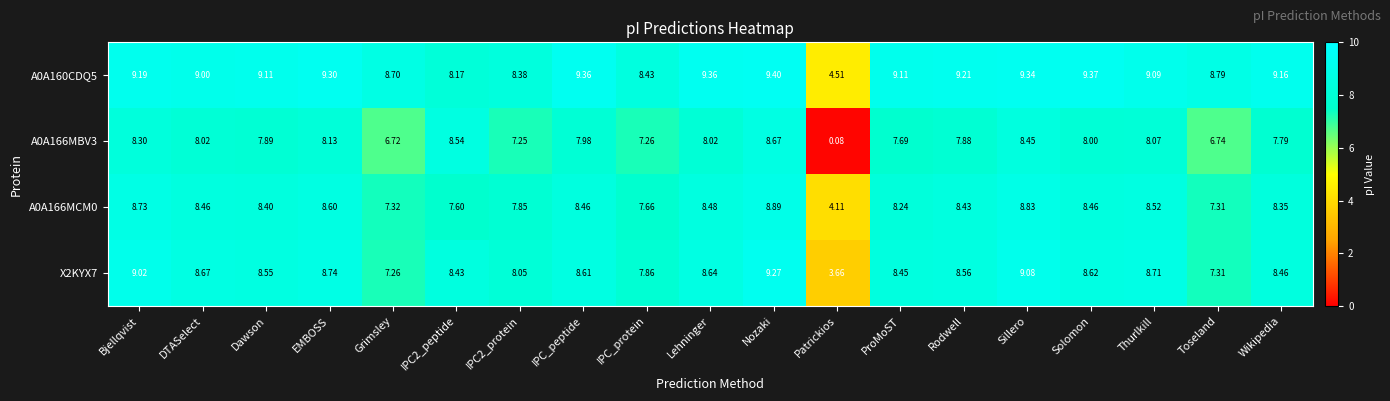

What is the maximum value shown in the chart?

9.4